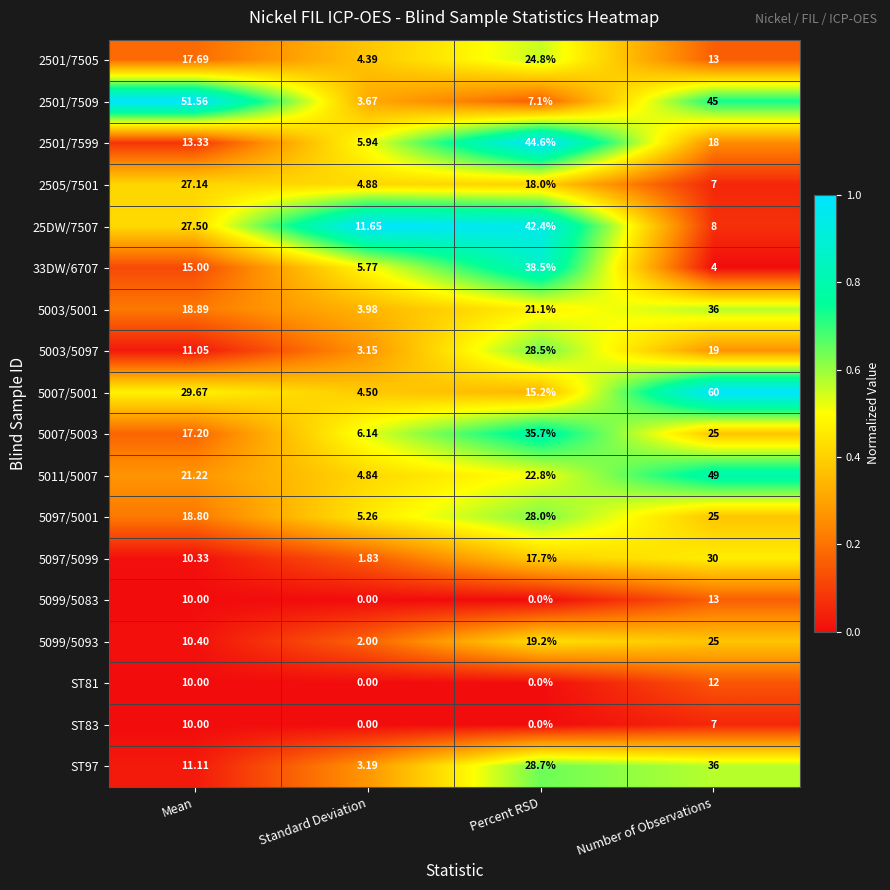

At which category is the sum across all series the highest?

Number of Observations